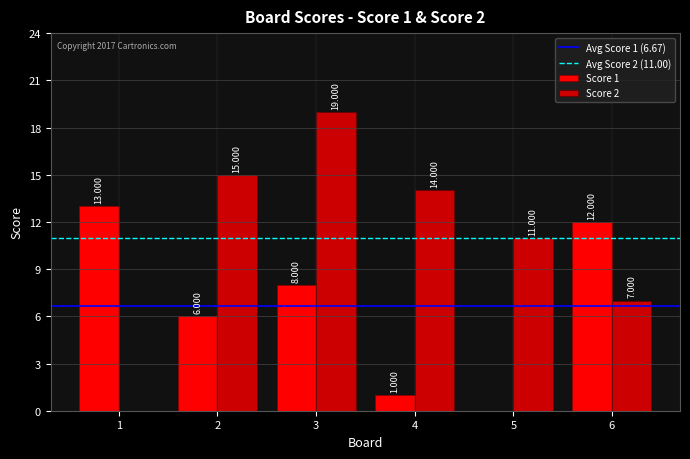

What is the average value of the Score 2 series?

11